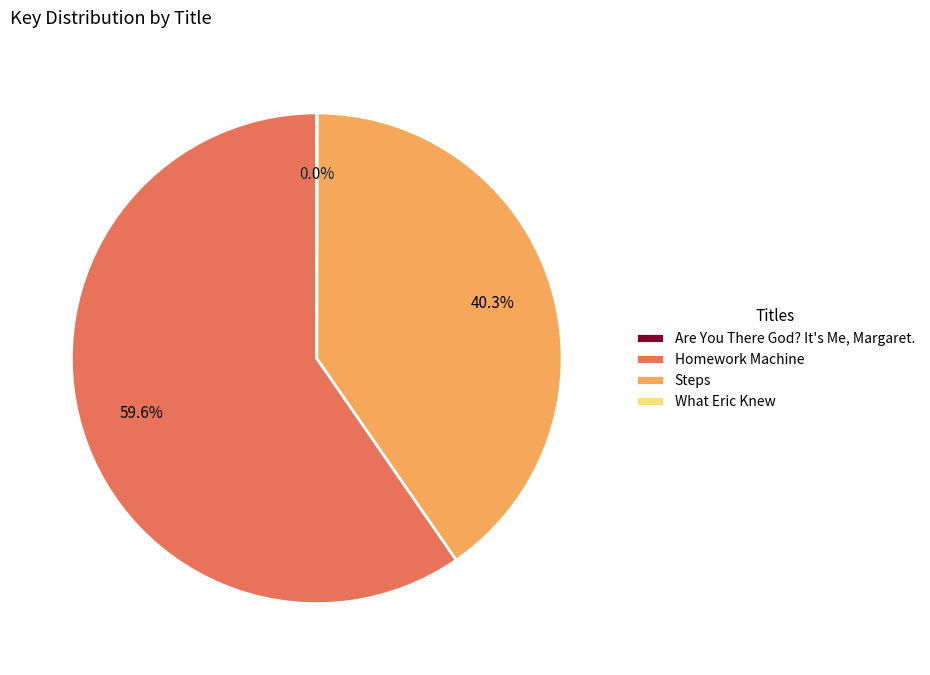

How much of the chart is everything except Steps?

59.7%